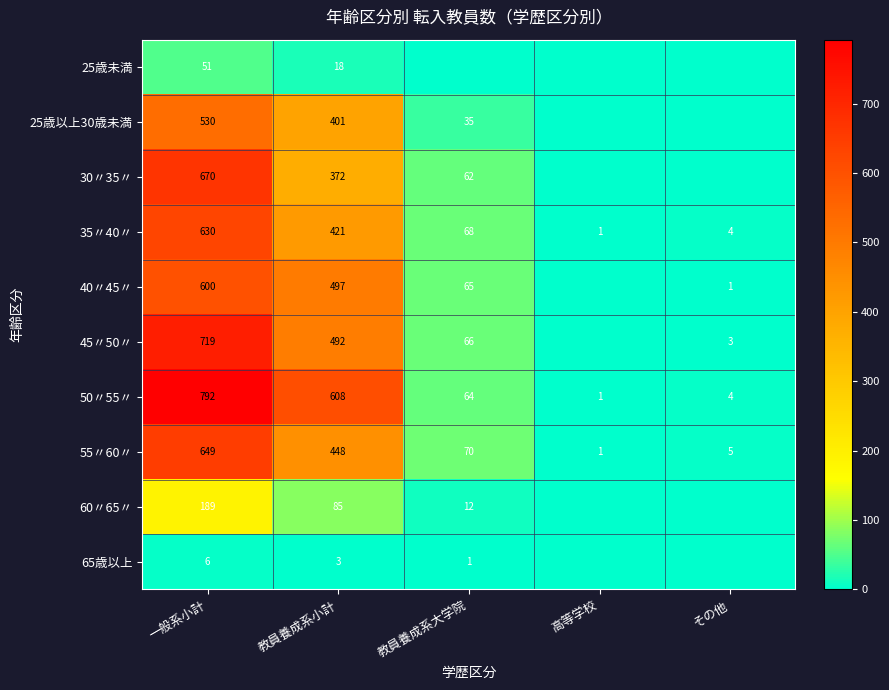

Is it true that 65歳以上 equals 3 at 一般系小計?

False